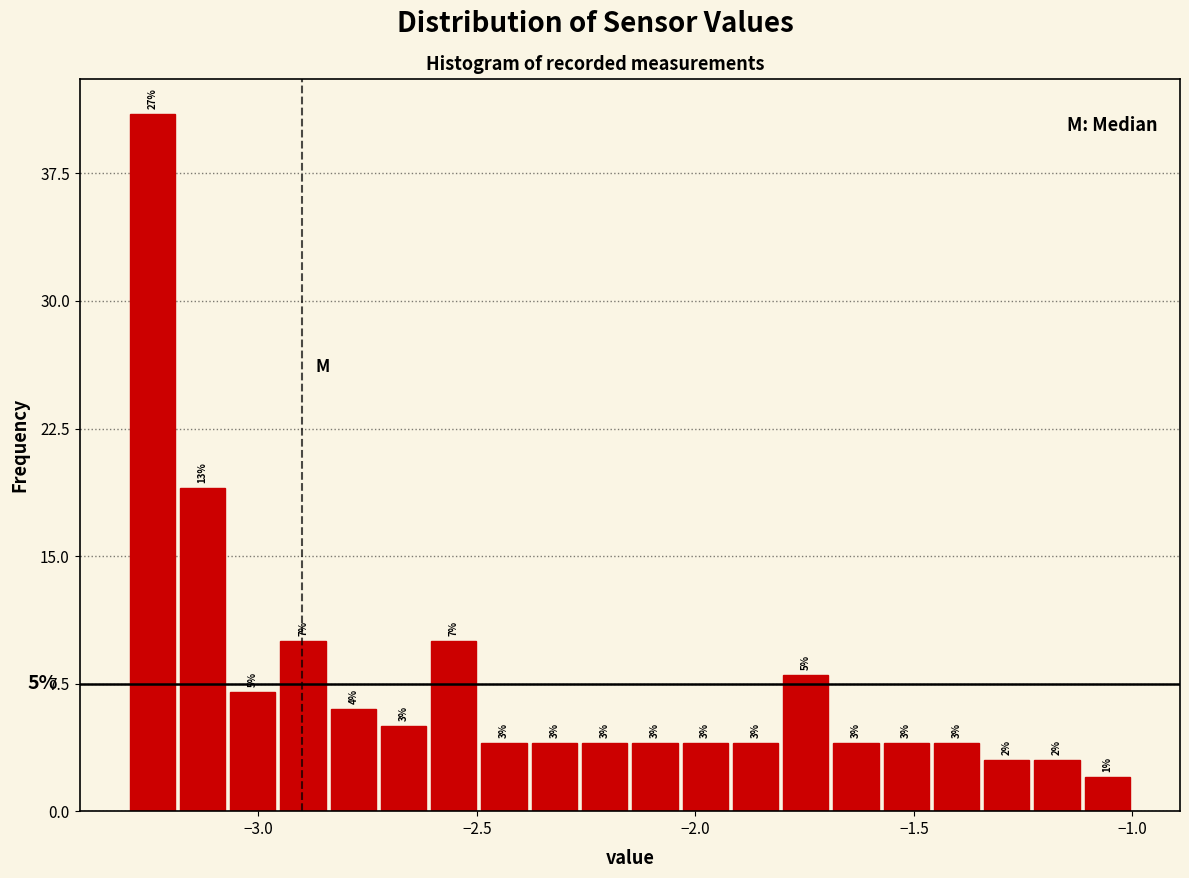

Around what value on the x-axis is the tallest bar? Give the approximate position of its centre, as read against the axis.

-3.25